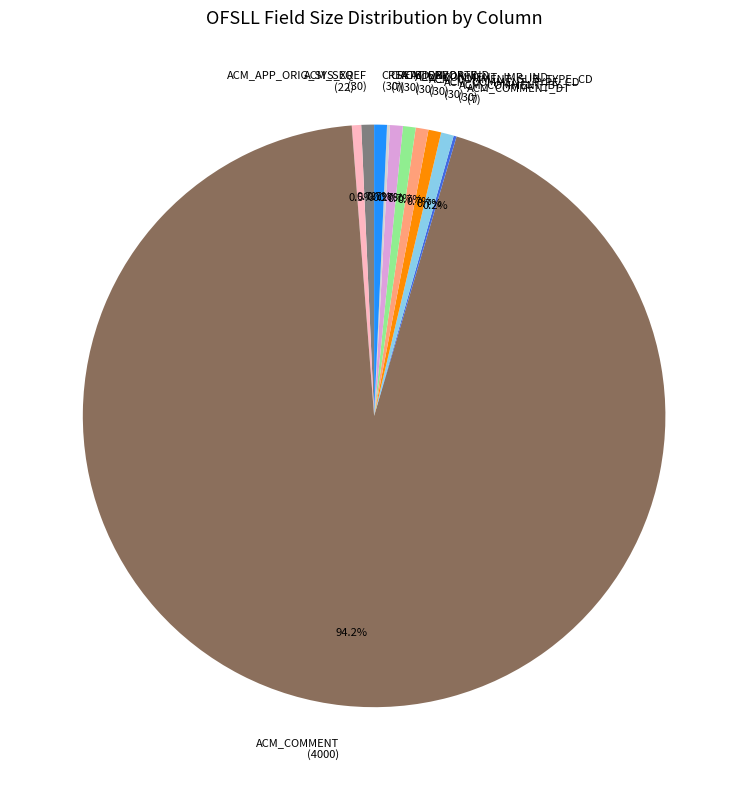

What is the largest slice in the pie chart?

ACM_COMMENT (4000)